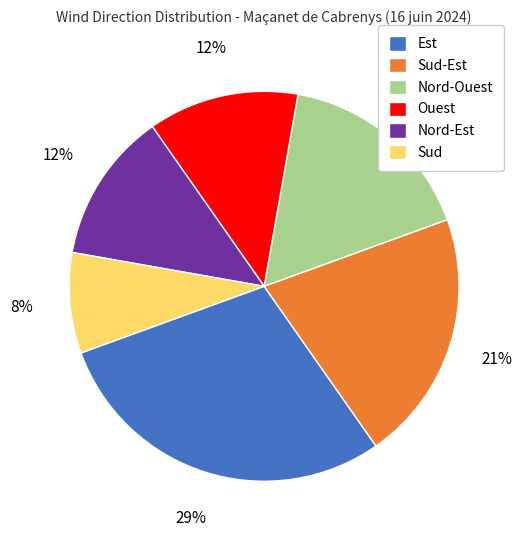

To the nearest percent, what is the average slice percentage?

17%